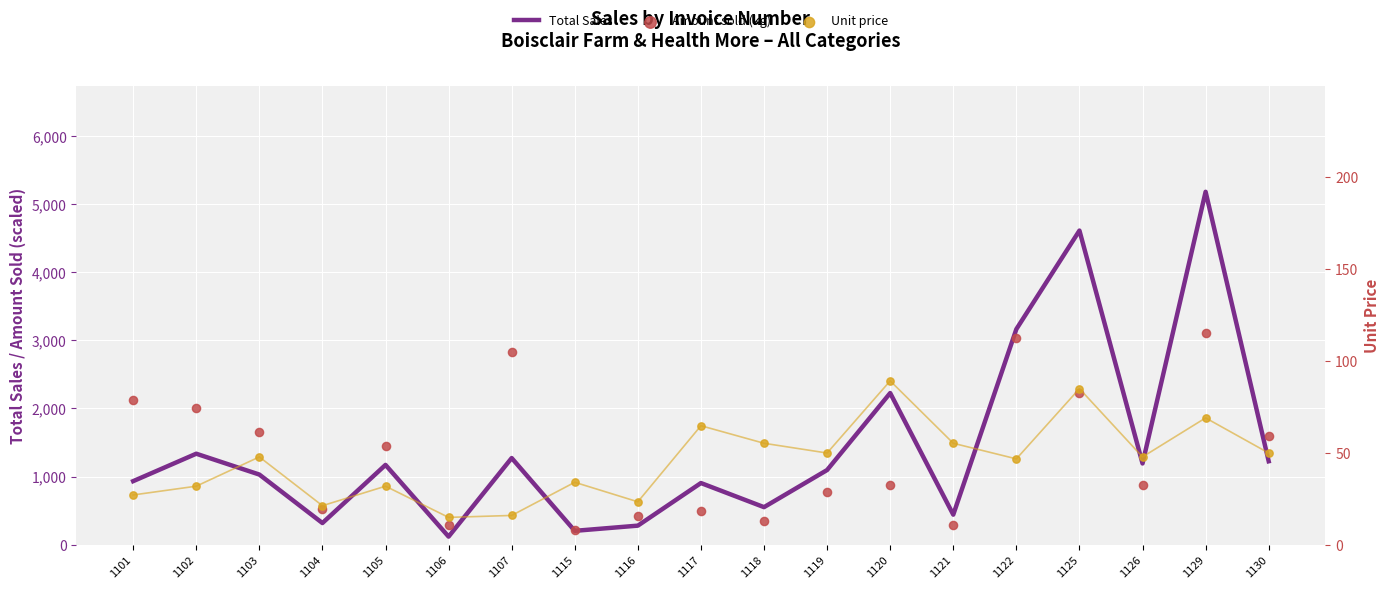

At how many categories does at least one series exceed 4086?

2